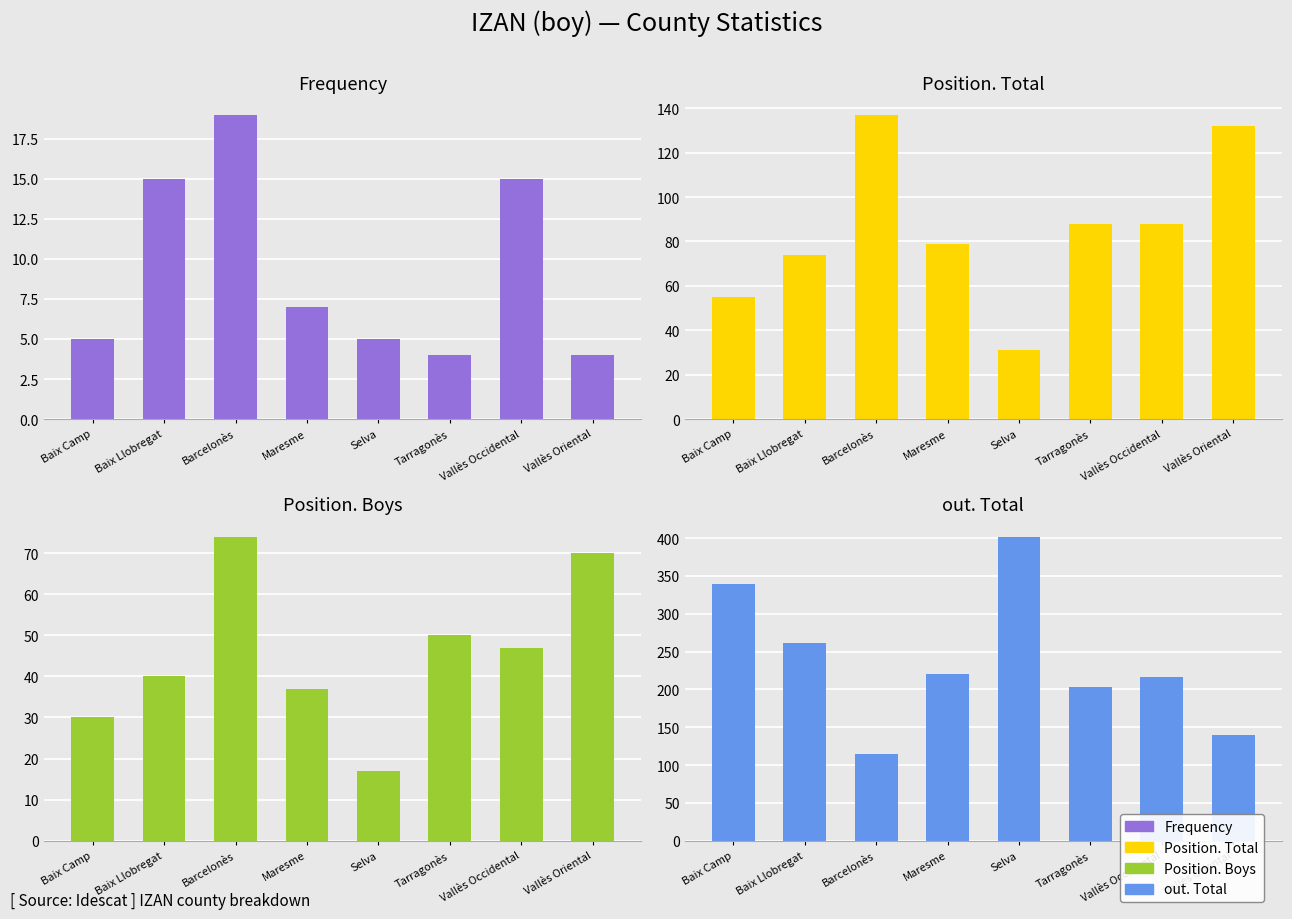

True or false: Position. Total has a value of 74 at Barcelonès.

False